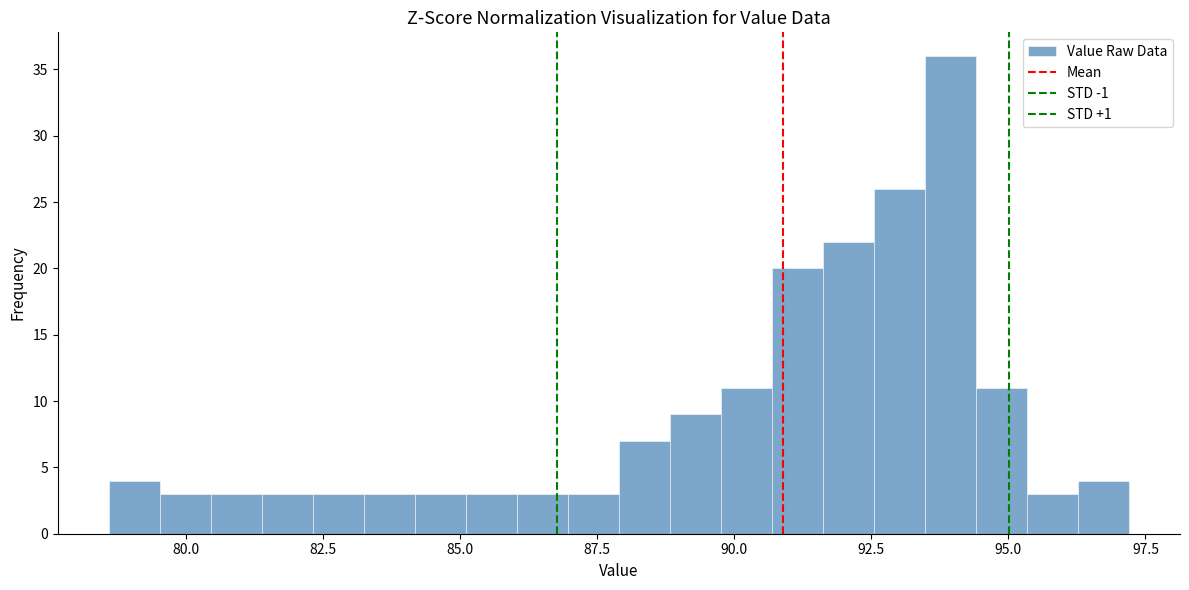

Read against the x-axis, roughly where is the centre of the tallest bar?

94.0